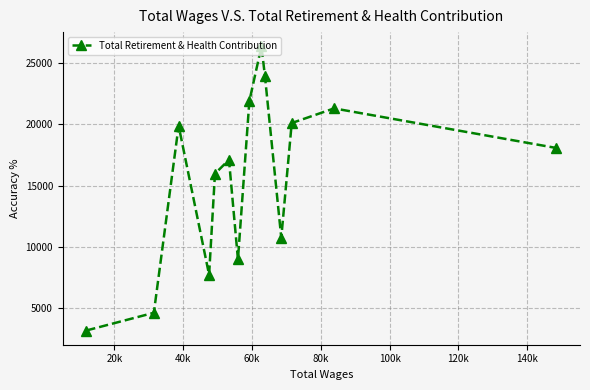

What is the maximum value shown in the chart?

26349